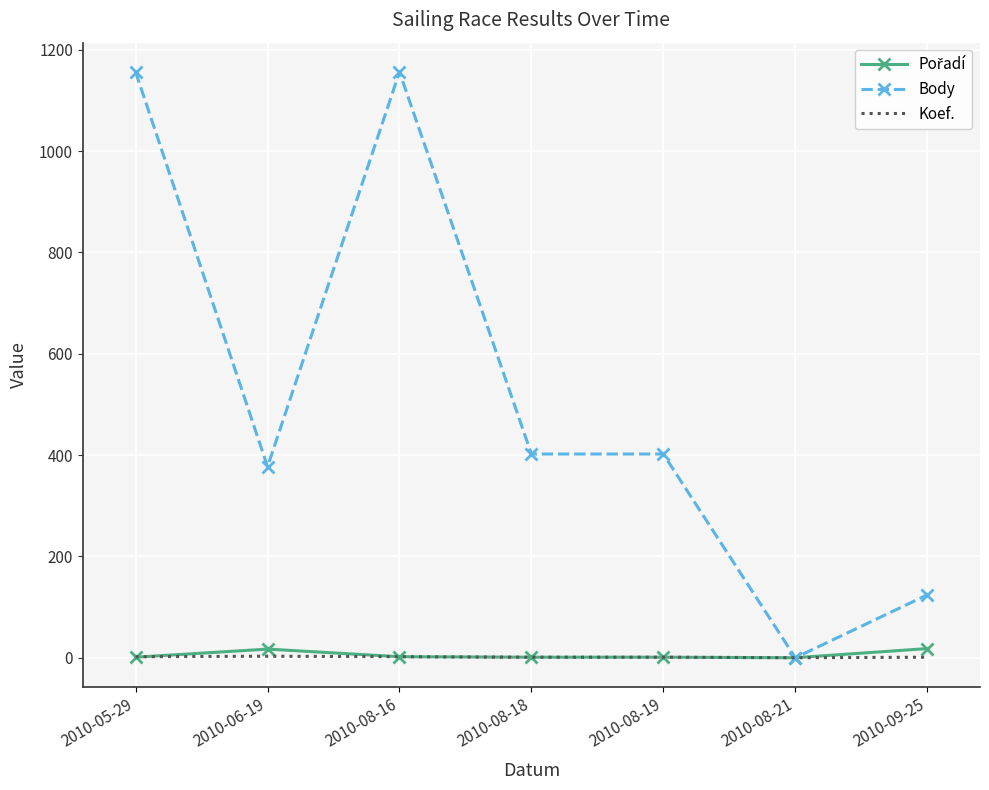

What is the greatest value displayed?

1156